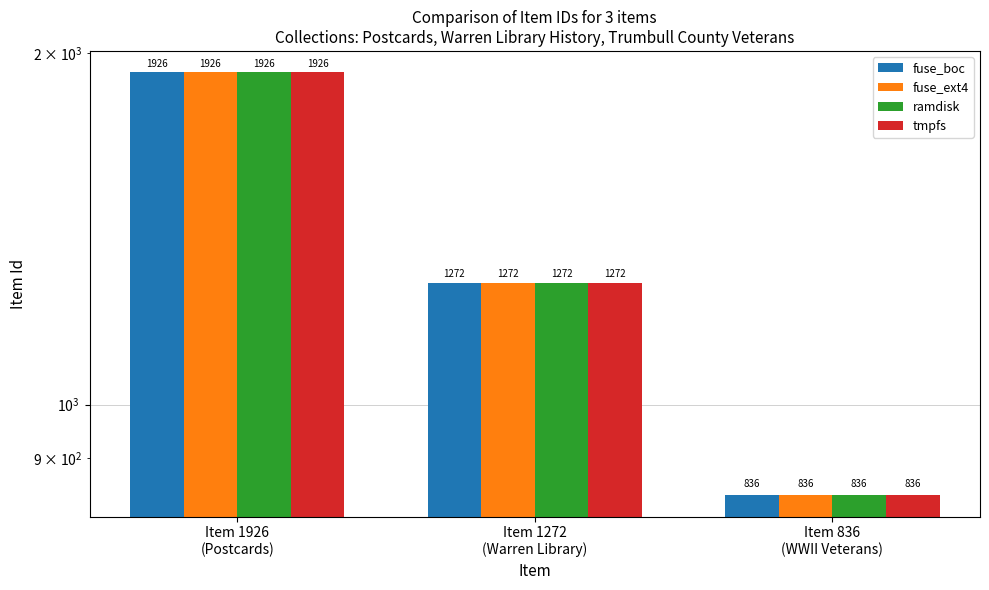

What is the sum of the ramdisk values at Item 836
(WWII Veterans) and Item 1926
(Postcards)?

2762